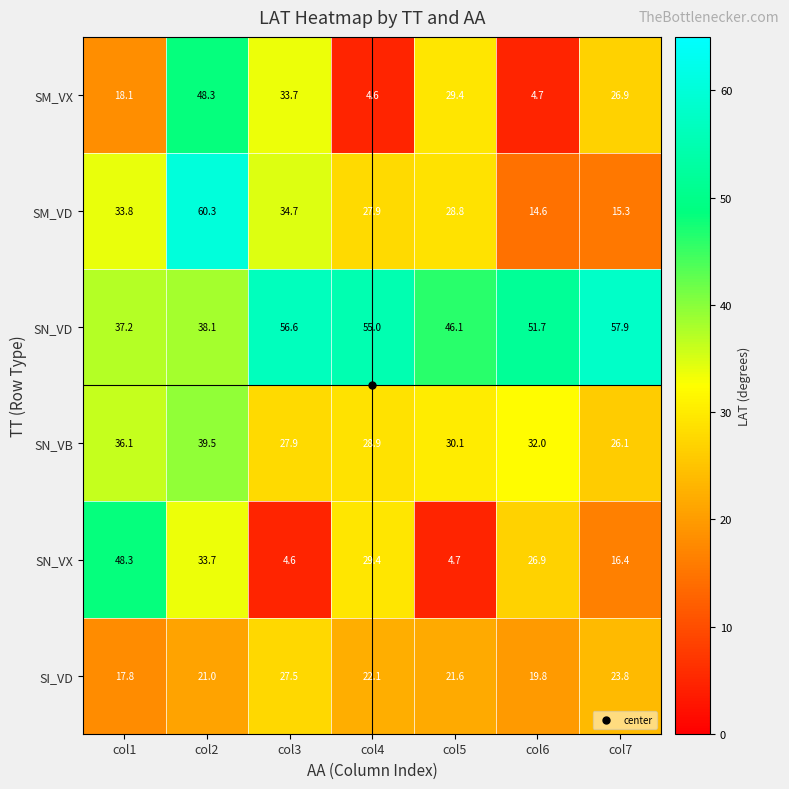

The SN_VX series shows 48.3 at col1. True or false?

True